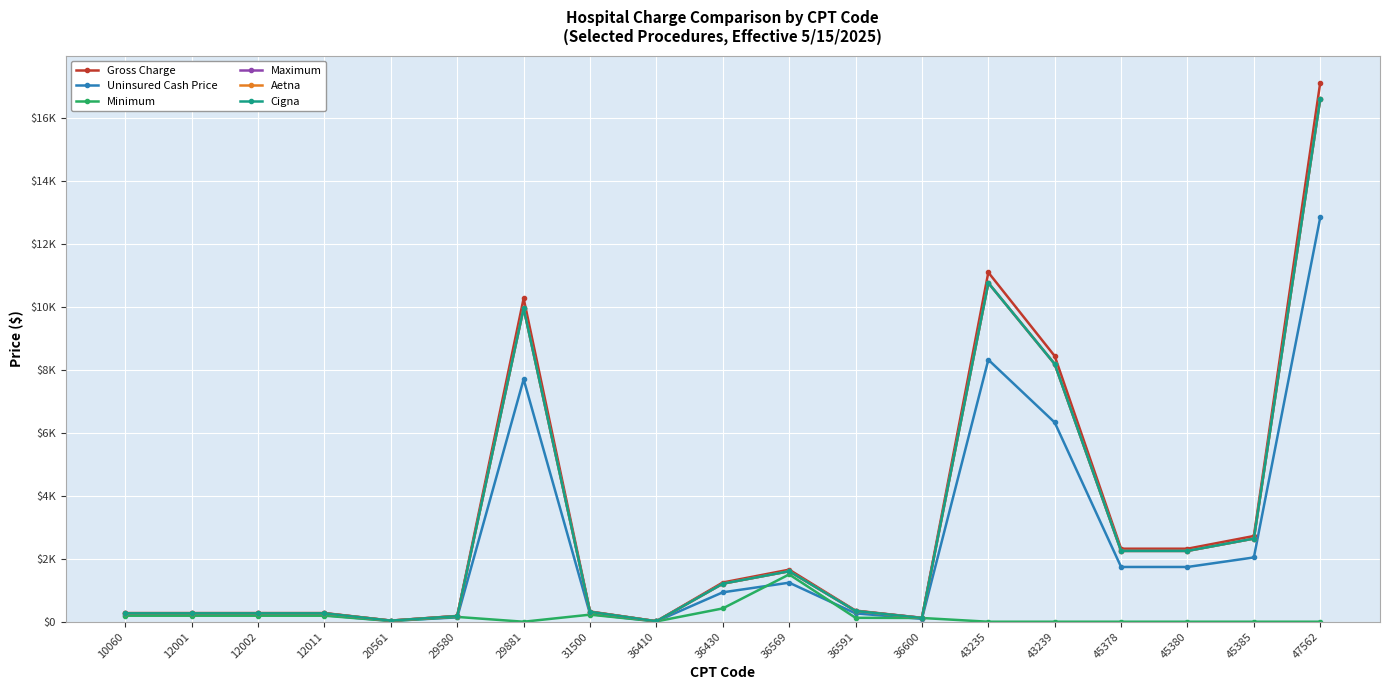

What is the difference between the maximum and minimum values in the Uninsured Cash Price series?

12838.2